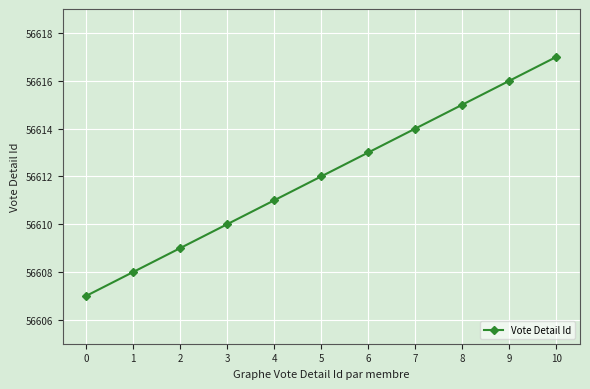

True or false: the data shows 56607 at 0.

True